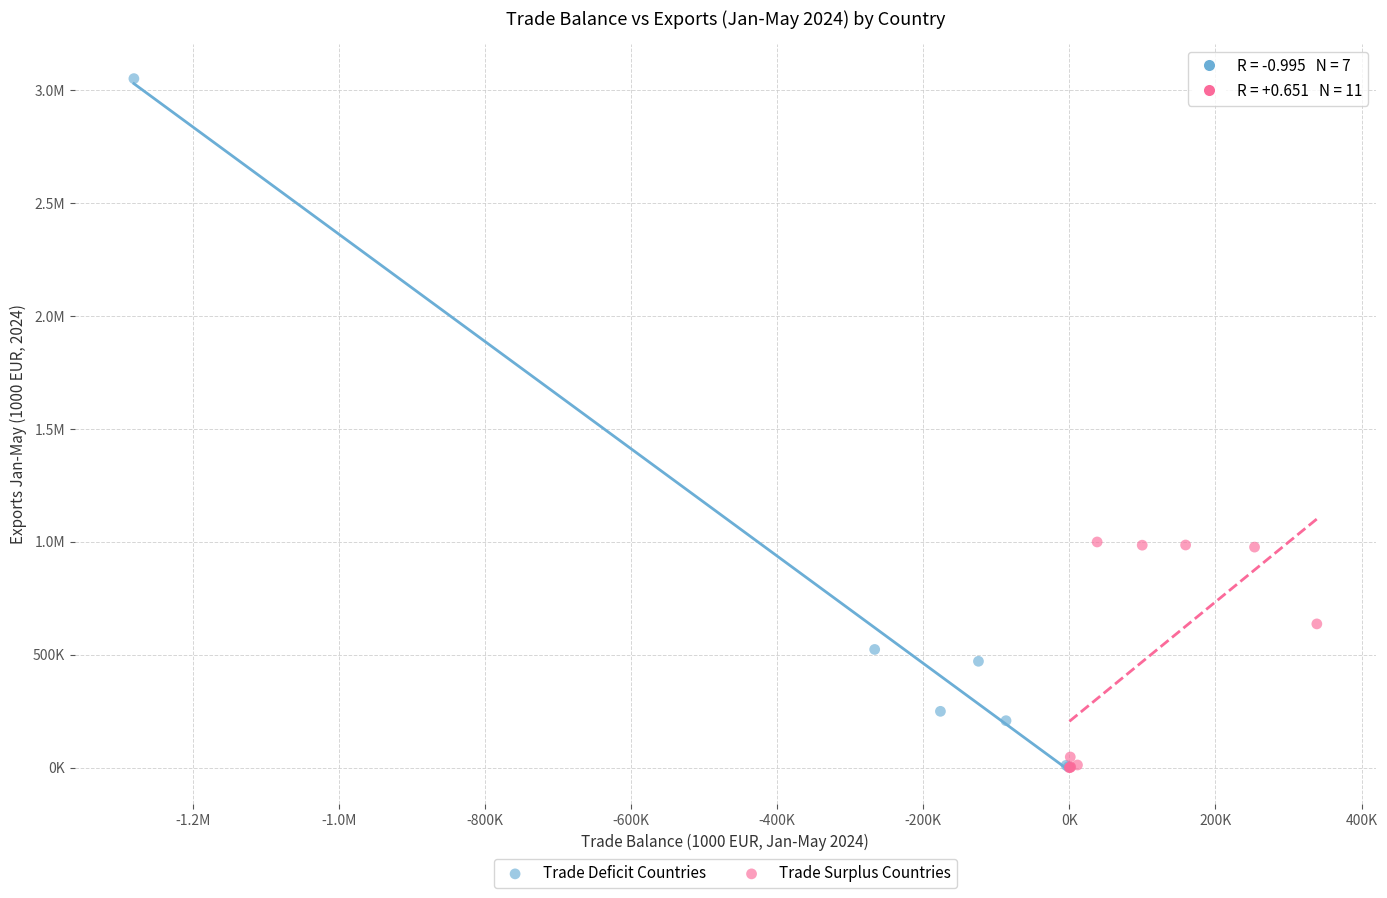

What are all the series names shown in the legend?

Trade Deficit Countries, Trade Surplus Countries